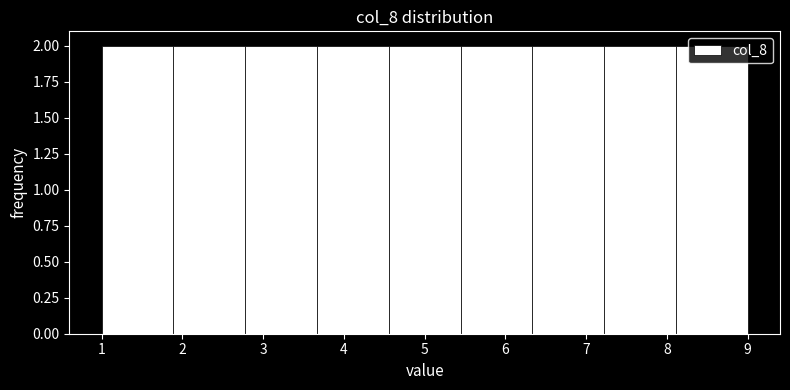

Reading left to right, transcribe this chart: for each bar, give the range it covers on the x-axis and its height. Neither the bar edges nor the heights are printed on the chart, so give them approximately, as read against the axes.

1.0 to 1.9: 2
1.9 to 2.8: 2
2.8 to 3.7: 2
3.7 to 4.6: 2
4.6 to 5.4: 2
5.4 to 6.3: 2
6.3 to 7.2: 2
7.2 to 8.1: 2
8.1 to 9.0: 2